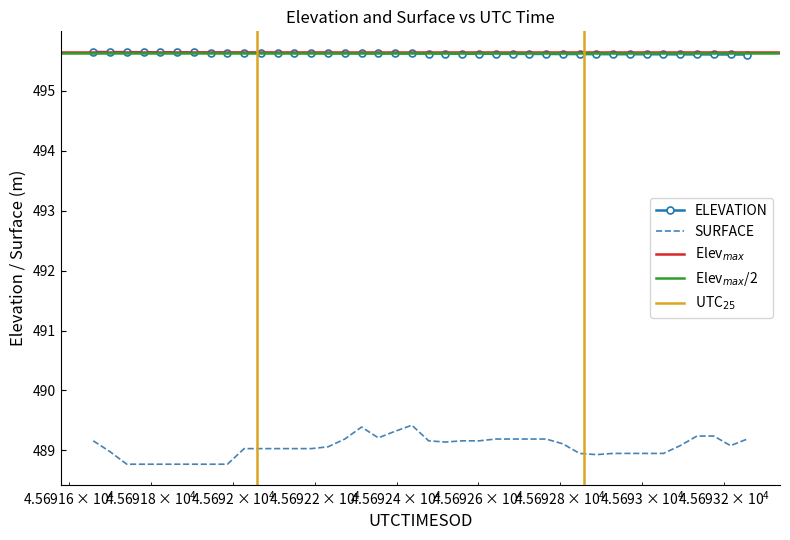

True or false: ELEVATION and SURFACE intersect in this chart.

False